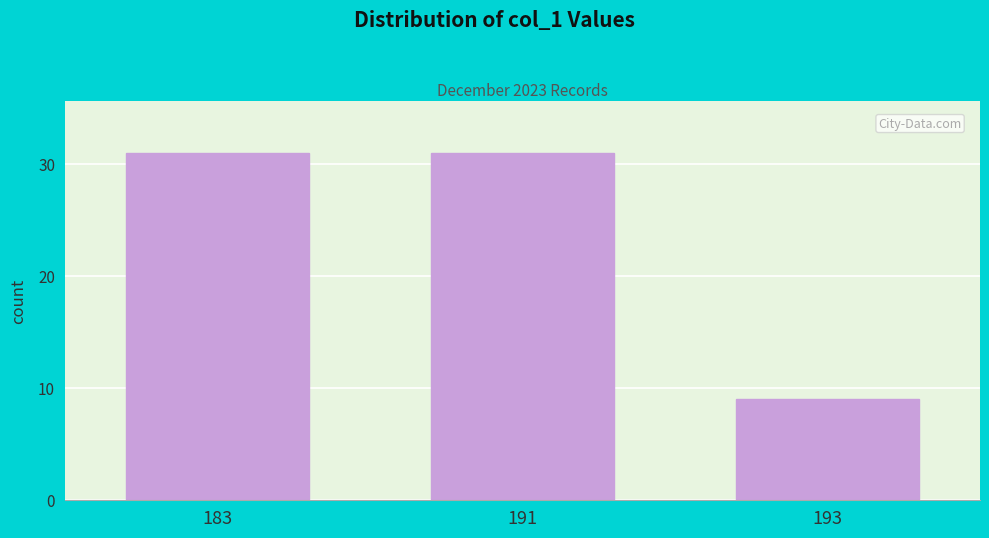

Reading left to right, list all the values displayed in this chart.

183=31	191=31	193=9